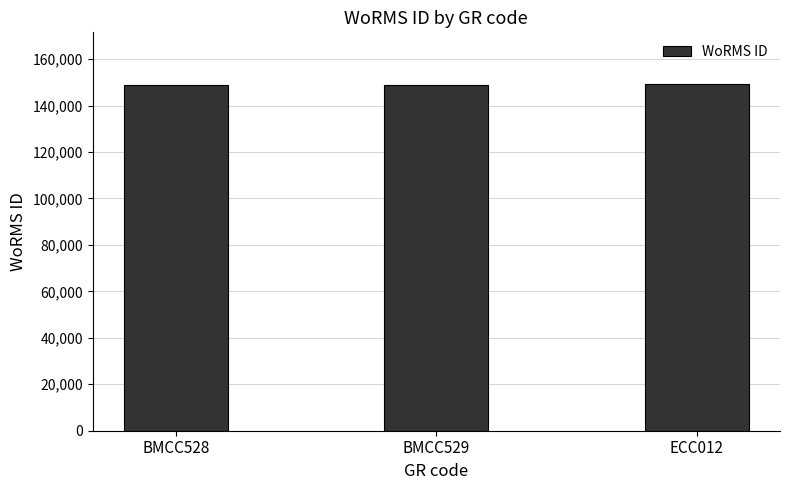

Are the bars horizontal?

No